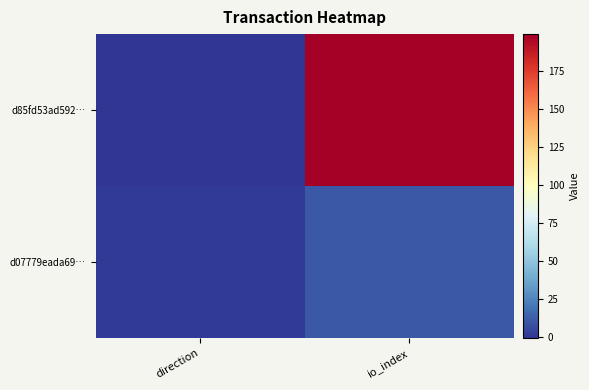

Rank the series by their maximum value, from highest to lowest.

d85fd53ad592…, d07779eada69…